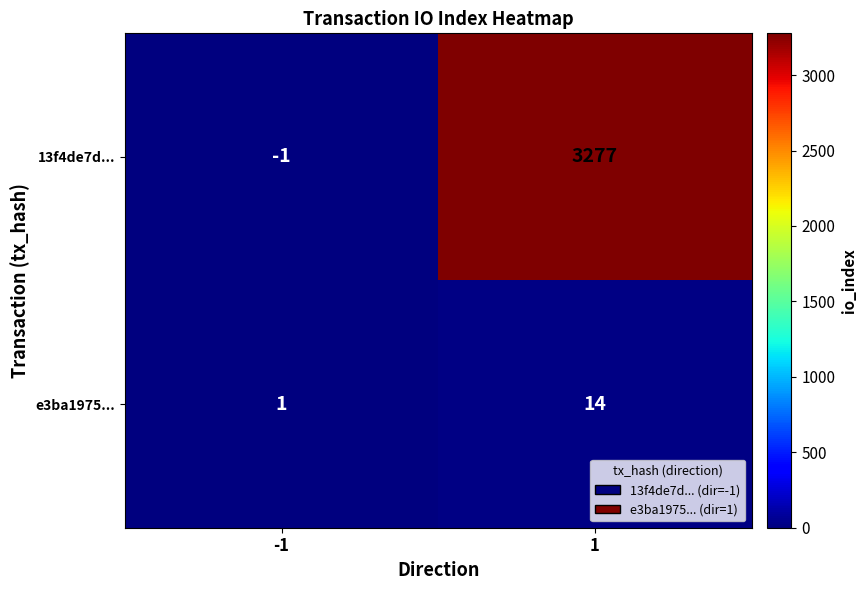

What is the maximum value shown in the chart?

3277